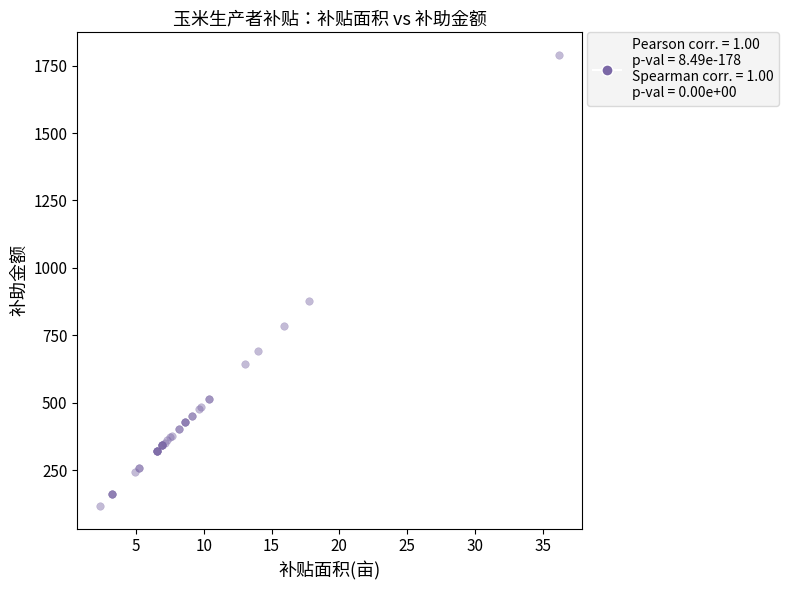

What Y value in the scatter plot is closest to 953?

877.7